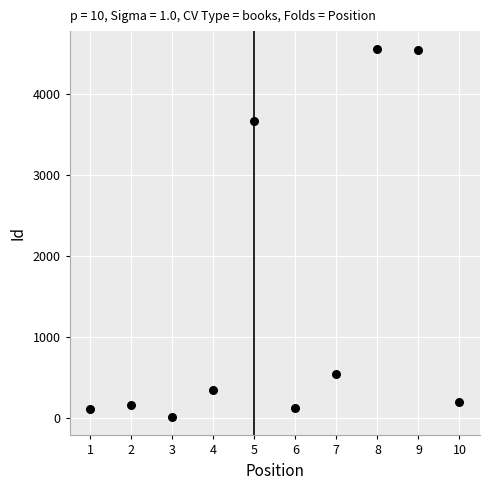

What is the range of X values (max minus min)?

9